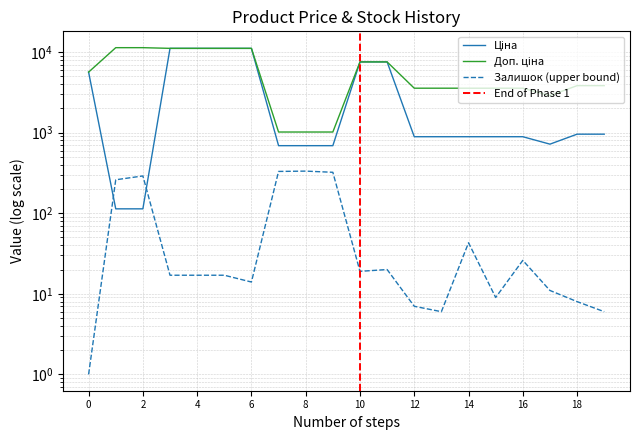

How many lines are shown in the chart?

3